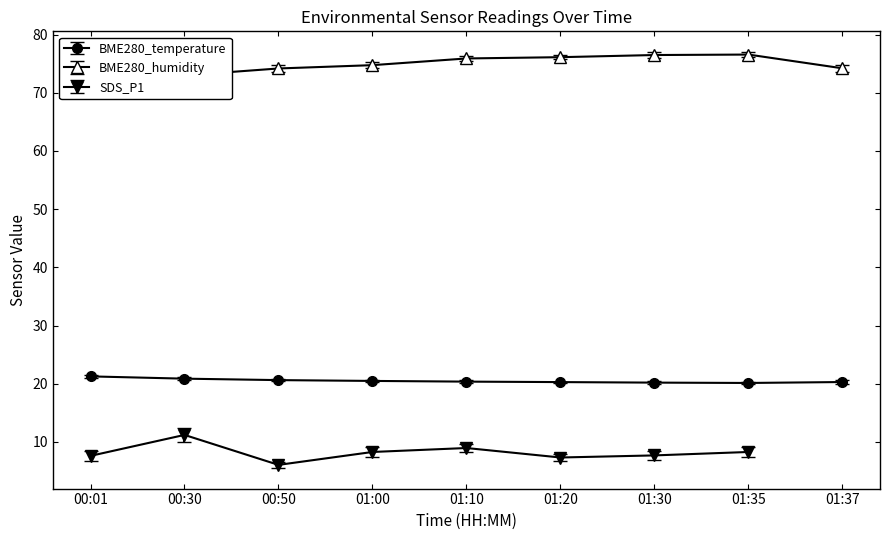

What is the minimum value for BME280_temperature?

20.1